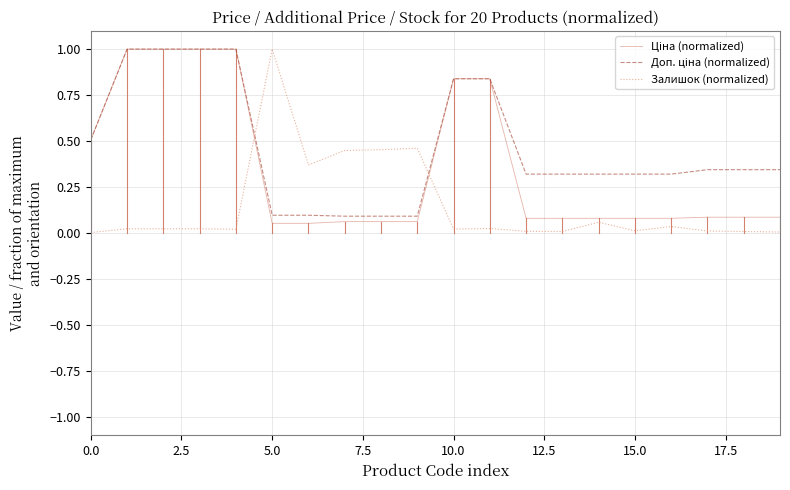

What is the greatest value displayed?

1.0